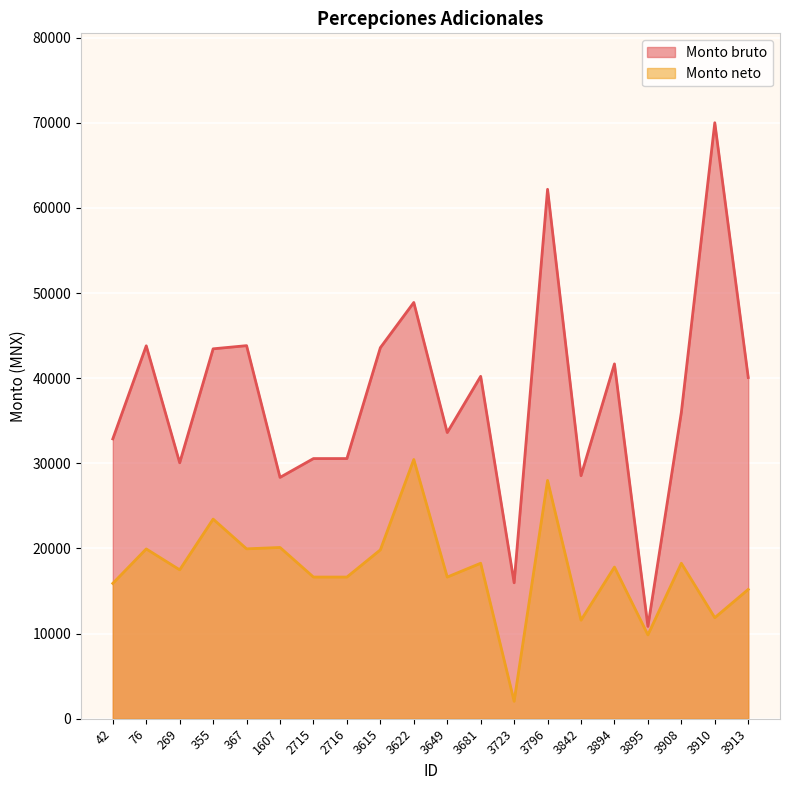

What is the maximum value shown in the chart?

70000.7